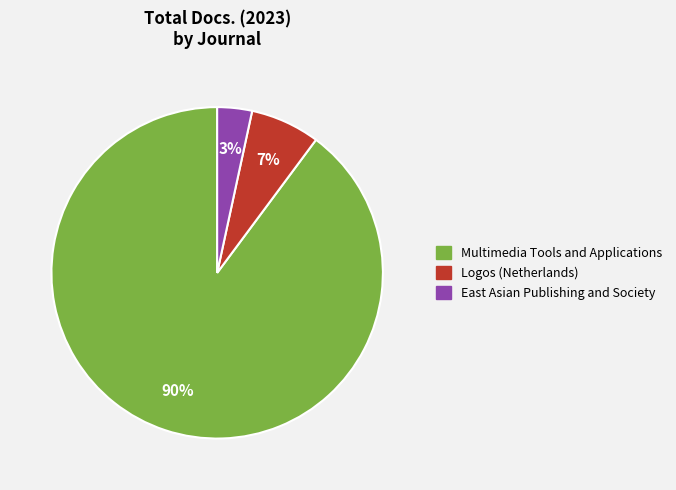

Count the number of slices in the pie.

3